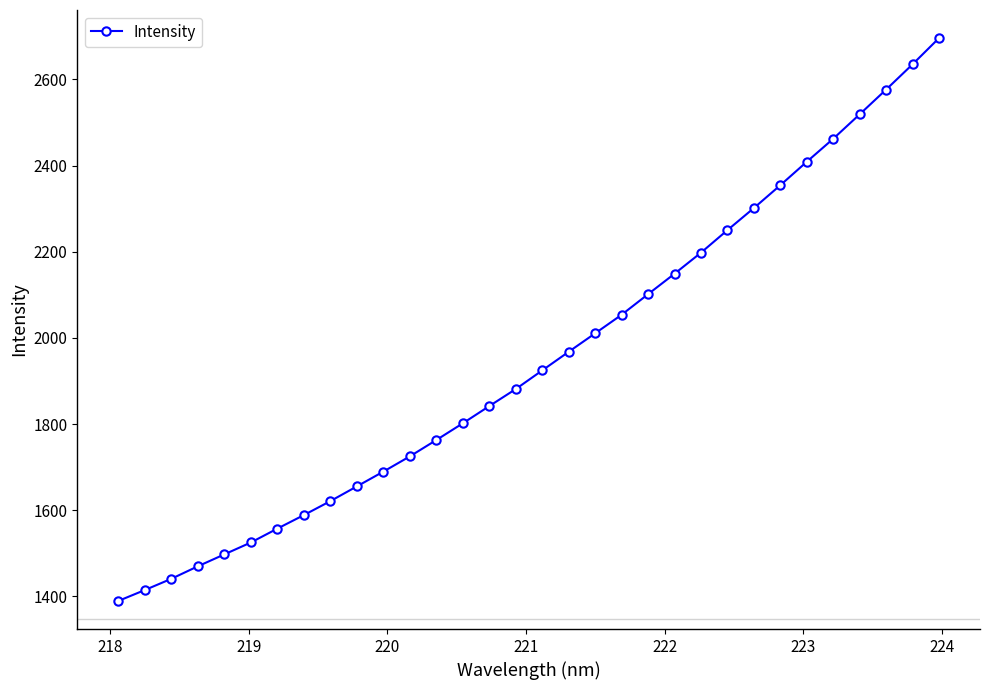

Reading left to right, extract all data points from this chart.

1389.6	1414.9	1441.0	1470.0	1497.7	1525.3	1557.5	1588.8	1621.3	1655.4	1689.7	1725.1	1763.0	1801.8	1841.8	1881.3	1924.6	1967.8	2010.6	2053.7	2101.5	2149.0	2197.9	2250.2	2301.5	2354.5	2408.9	2462.3	2519.0	2576.4	2635.1	2695.8